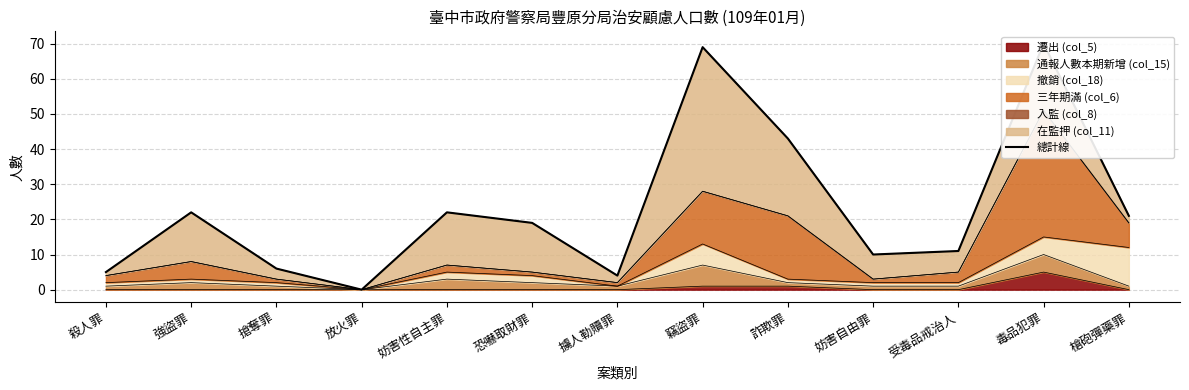

What is the average value?

23